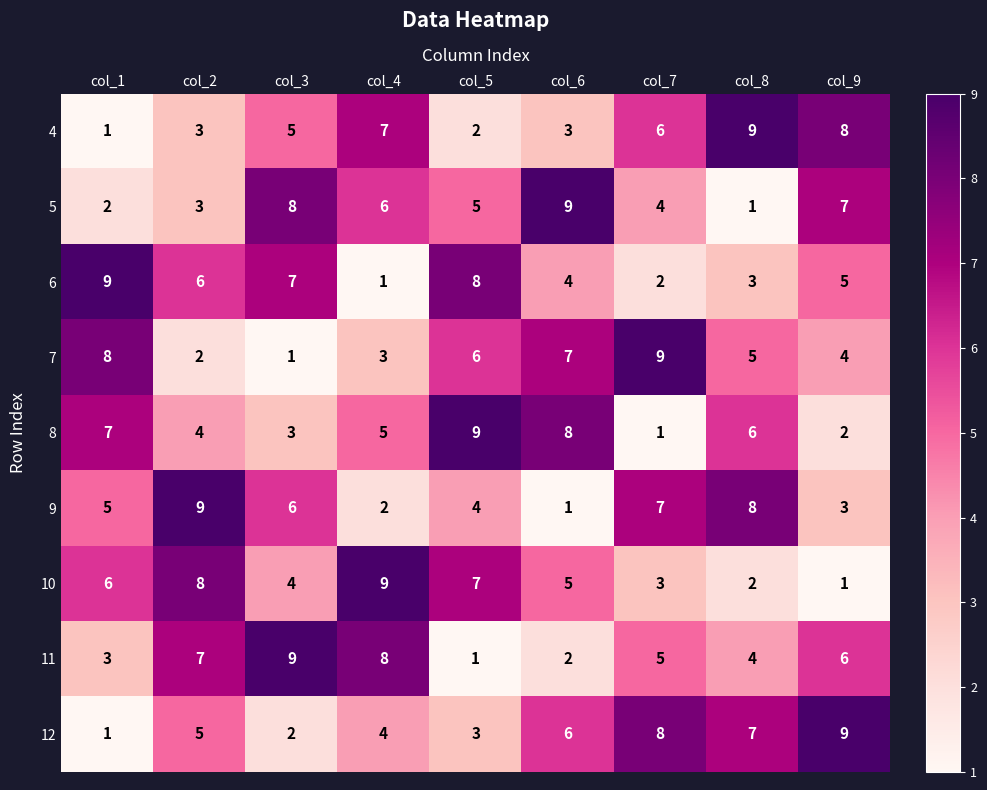

Where is 5 nearest to the value 5?

col_5